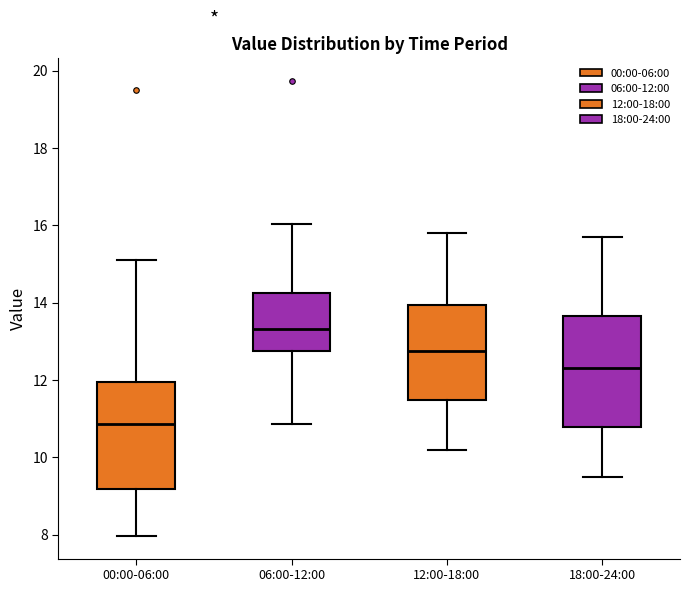

Reading left to right, read every box against the y-axis: the position of its median line, the range the box covers, and the ends of its whiskers. The values are not printed on the chart, so give them approximately, as read against the axis.

00:00-06:00: median 10.8, box 9.2 to 12.0, whiskers 8.0 to 15.2
06:00-12:00: median 13.4, box 12.8 to 14.2, whiskers 10.8 to 16.0
12:00-18:00: median 12.8, box 11.4 to 14.0, whiskers 10.2 to 15.8
18:00-24:00: median 12.4, box 10.8 to 13.6, whiskers 9.6 to 15.8